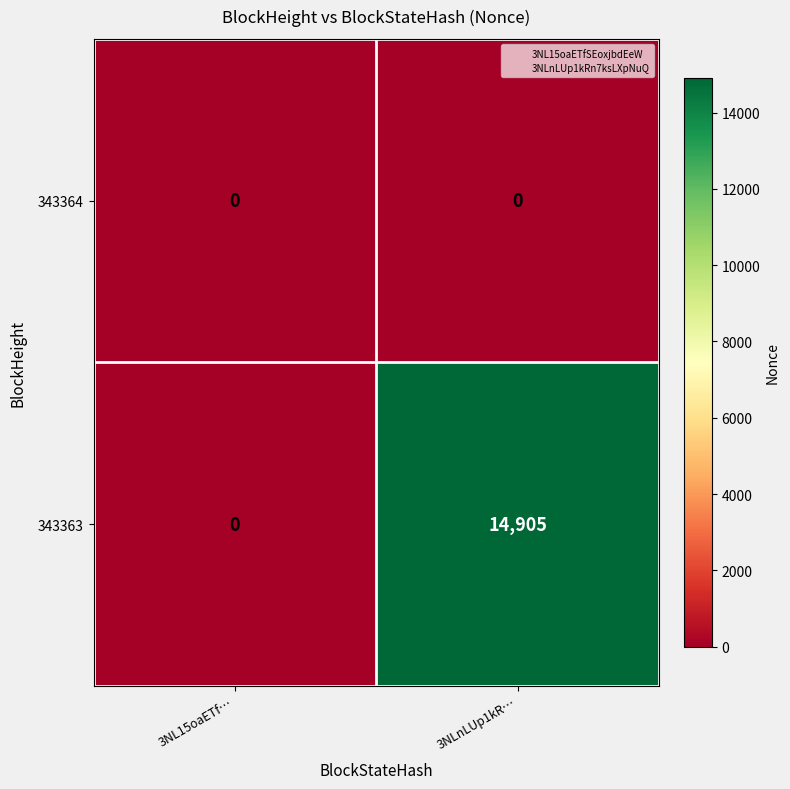

Which category has the highest value across all series?

3NLnLUp1kR…